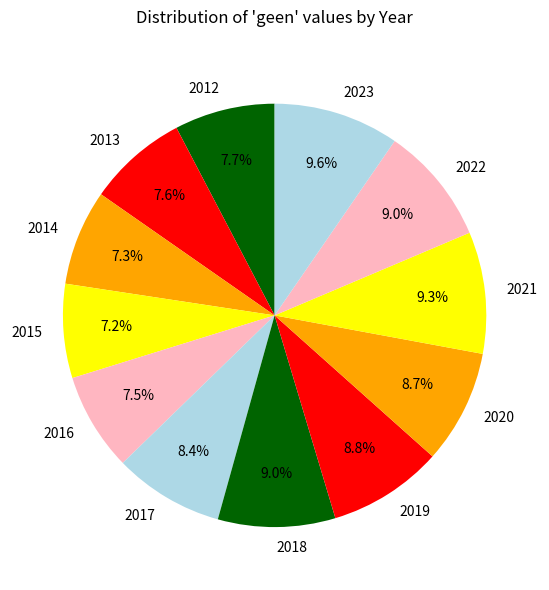

What percentage do 2017 and 2018 together represent?

17.4%